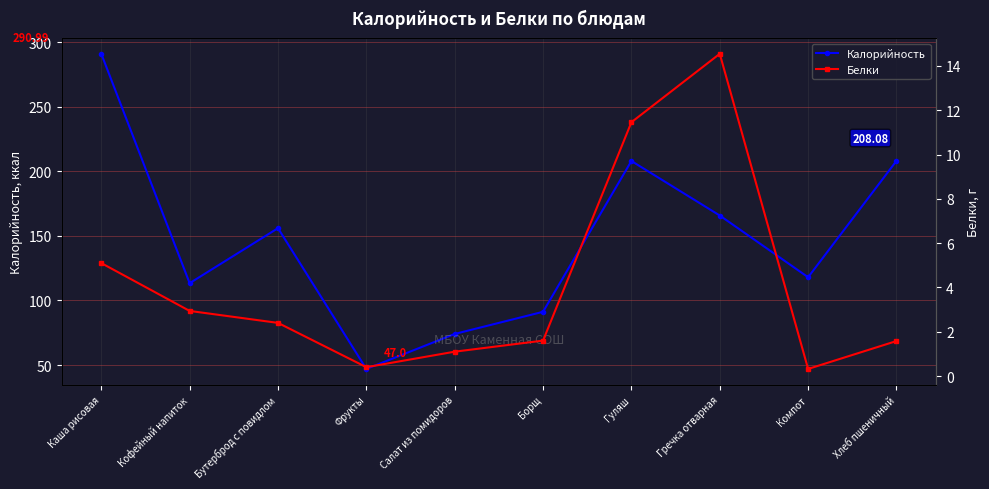

How many series are shown in this chart?

2